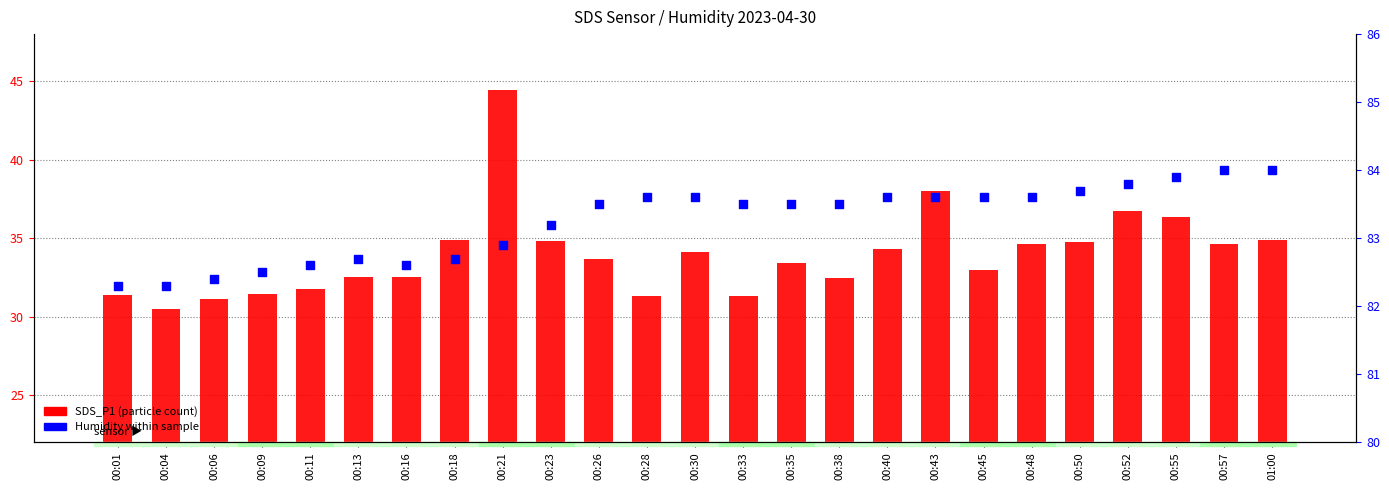

What is the total value across all series at 00:01?

113.7